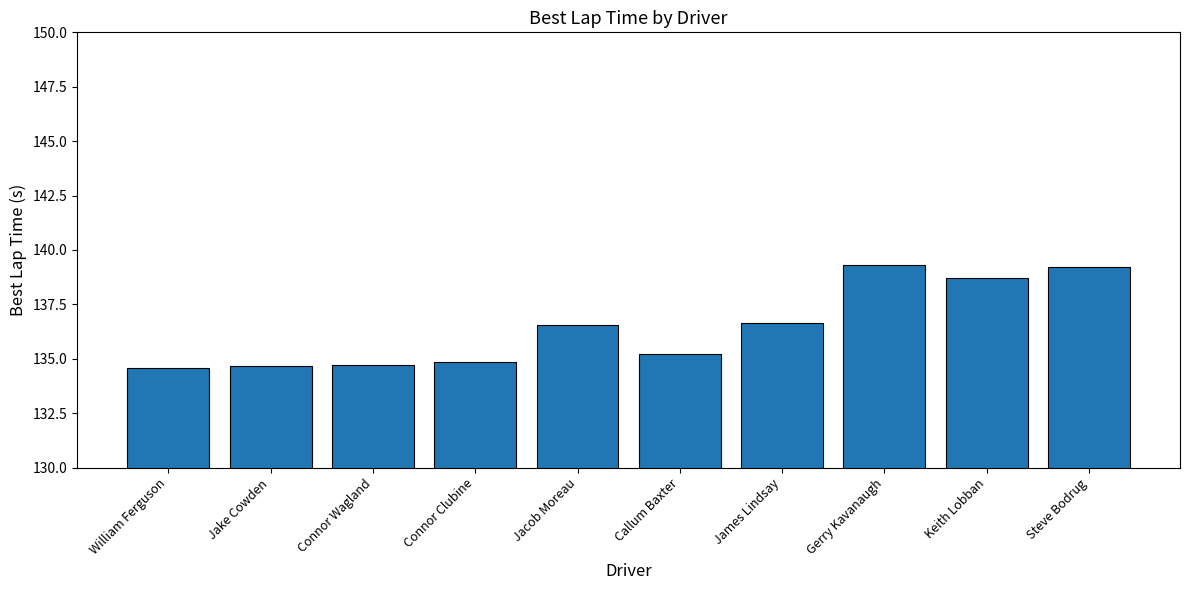

What is the greatest value displayed?

139.3